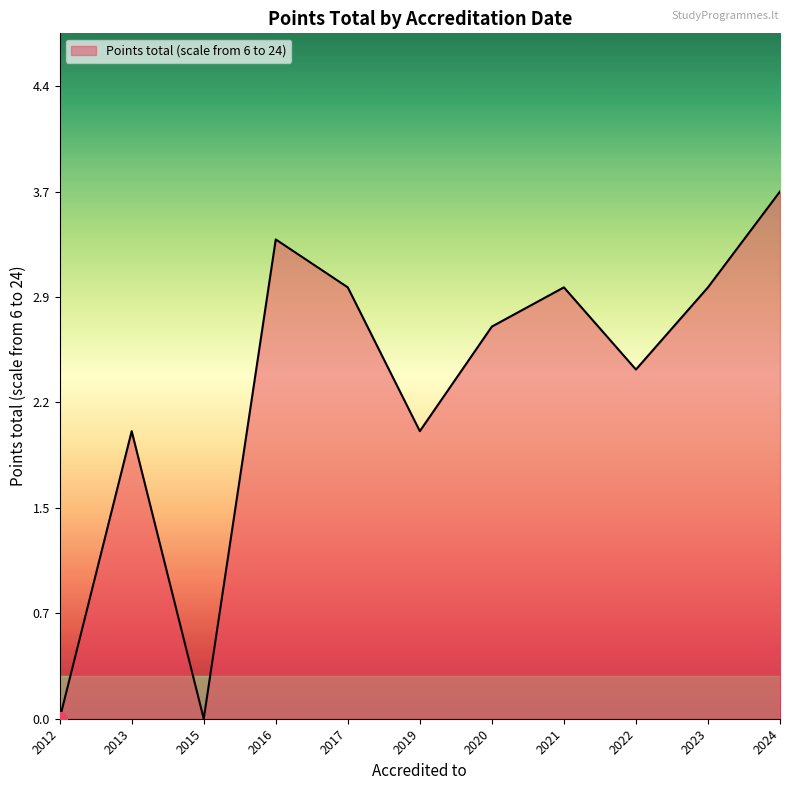

How many lines are shown in the chart?

1